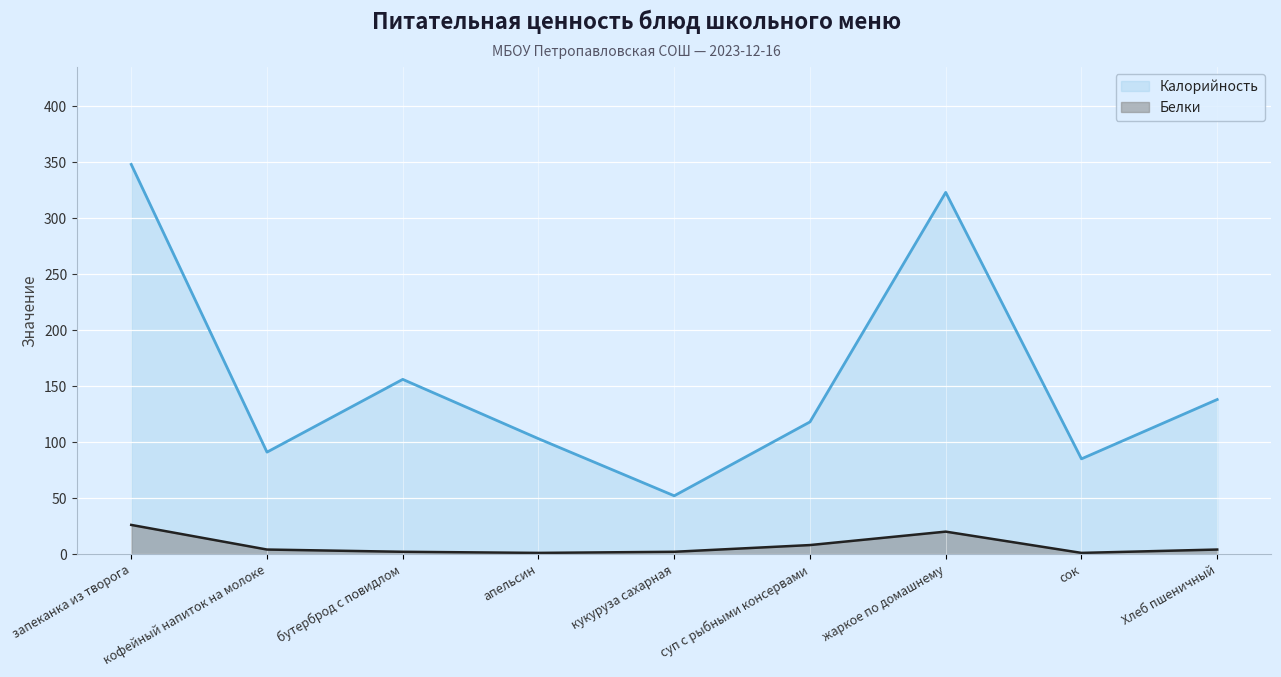

What position from the left is кофейный напиток на молоке?

2